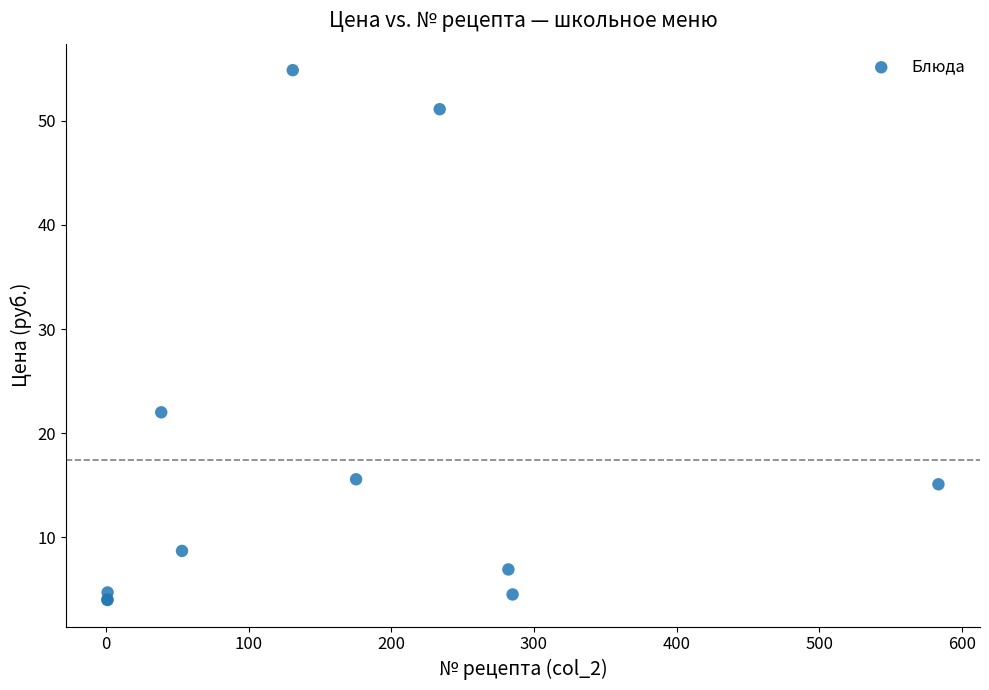

What Y value in the scatter plot is closest to 29?

22.0